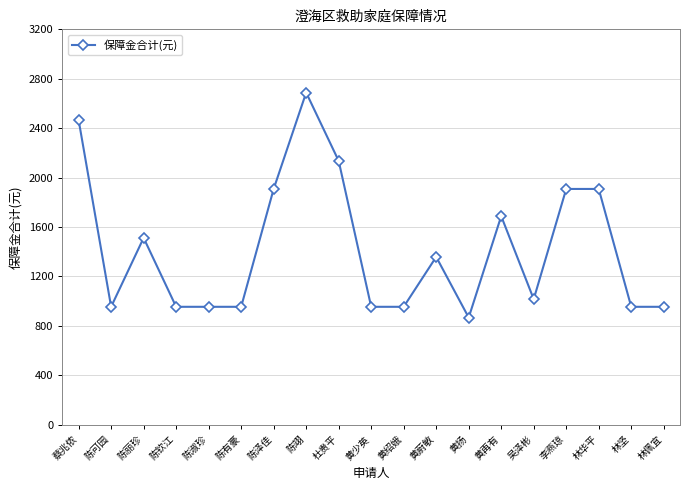

Where does the data first go above 1016?

蔡兆侬